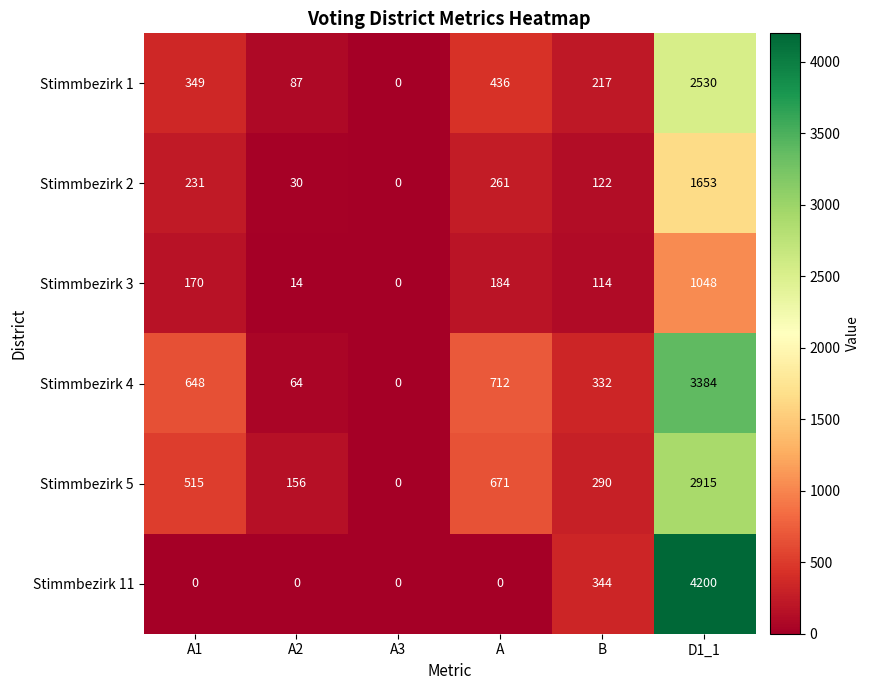

What is the approximate value of Stimmbezirk 1 at B, to the nearest 10?

220